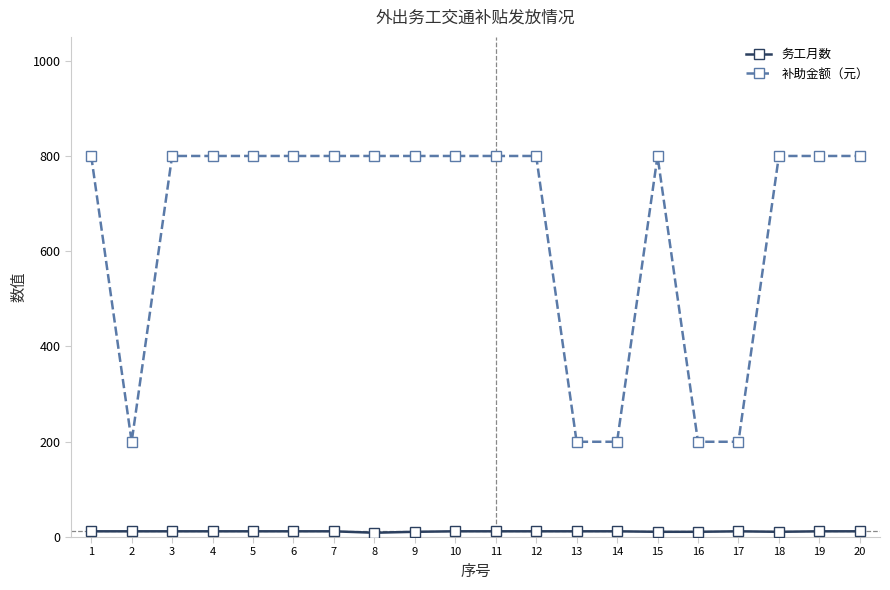

At 19, list the series in order from largest to smallest.

补助金额（元）, 务工月数